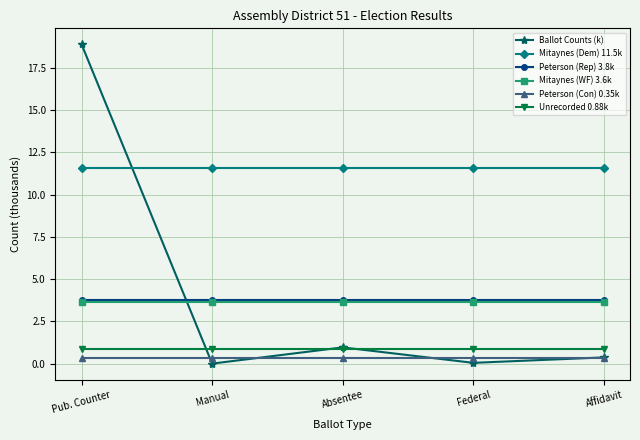

Which series changed the most between Pub. Counter and Federal?

Ballot Counts (k)